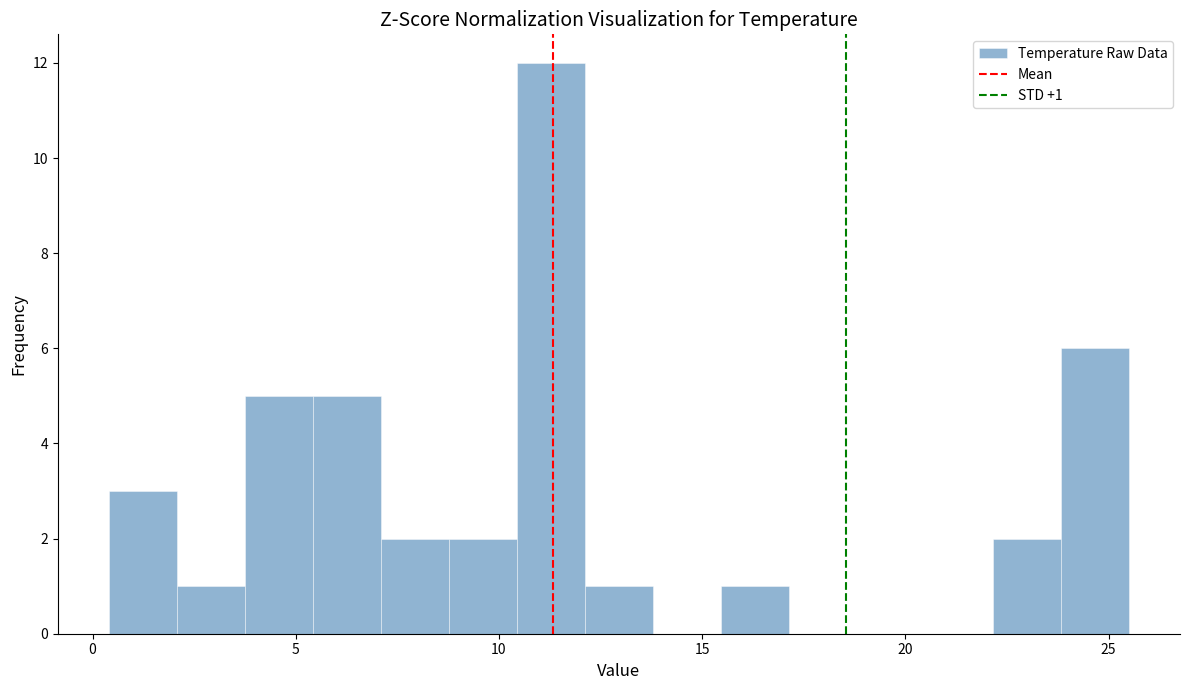

Read against the x-axis, roughly where is the centre of the tallest bar?

11.5